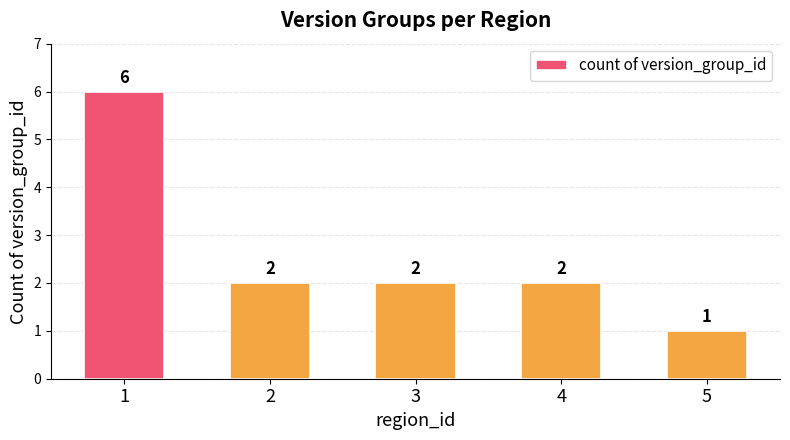

How many values are between 2 and 3?

3